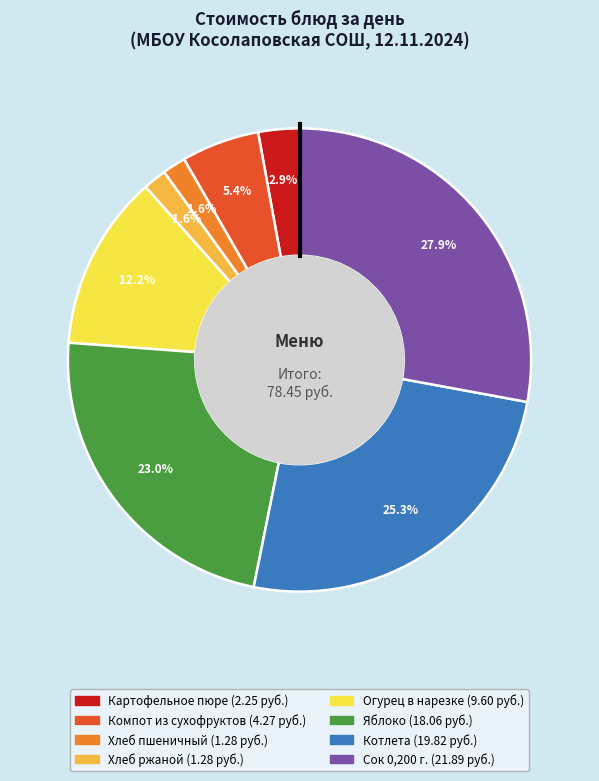

Count the number of slices in the pie.

8